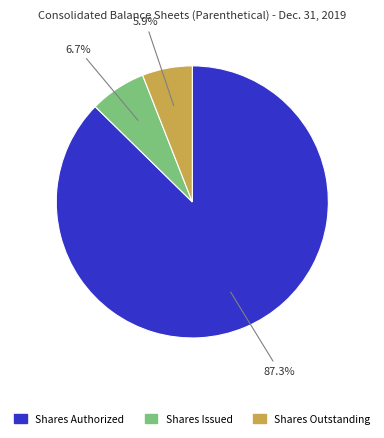

Count the number of slices in the pie.

3